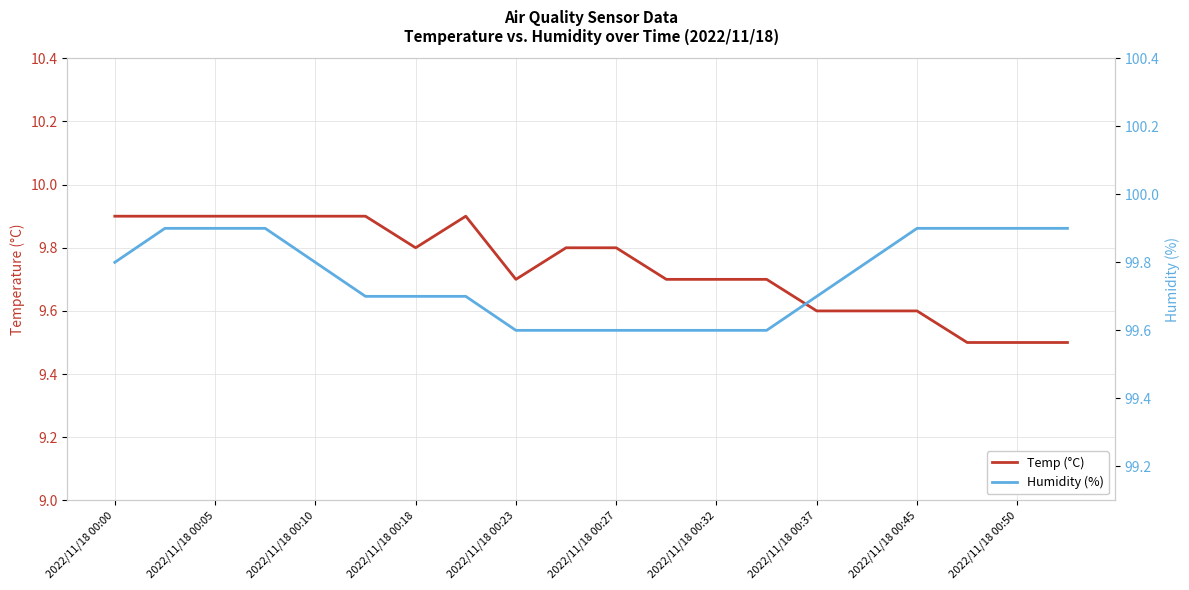

True or false: Humidity (%) has more than 1 points higher than both neighbors.

False